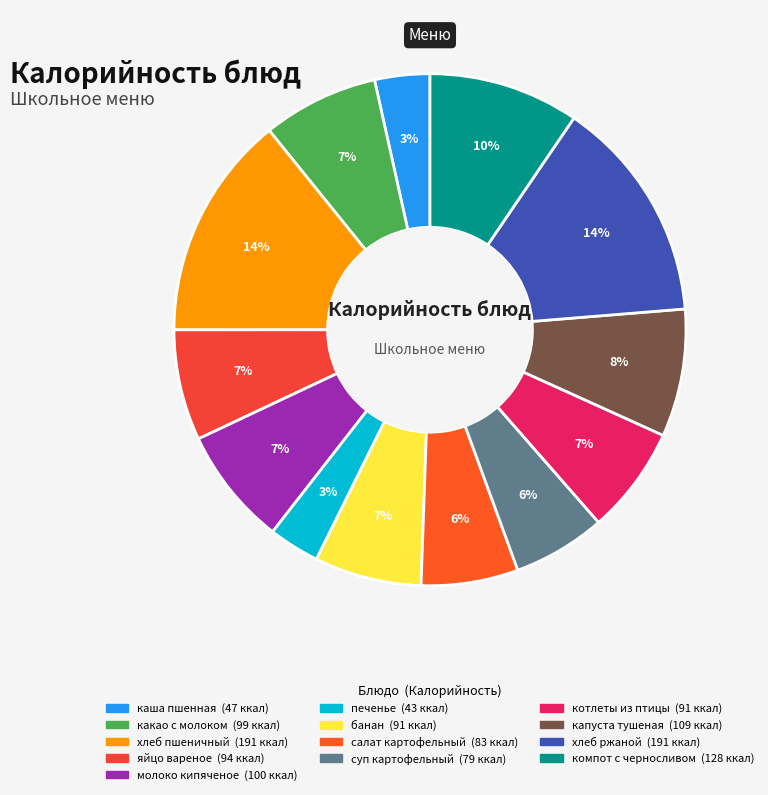

Which slice is the largest?

хлеб пшеничный